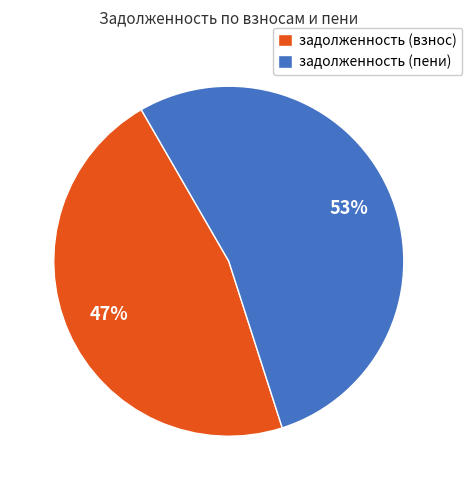

Is it true that задолженность (пени) is 59% of the pie?

False